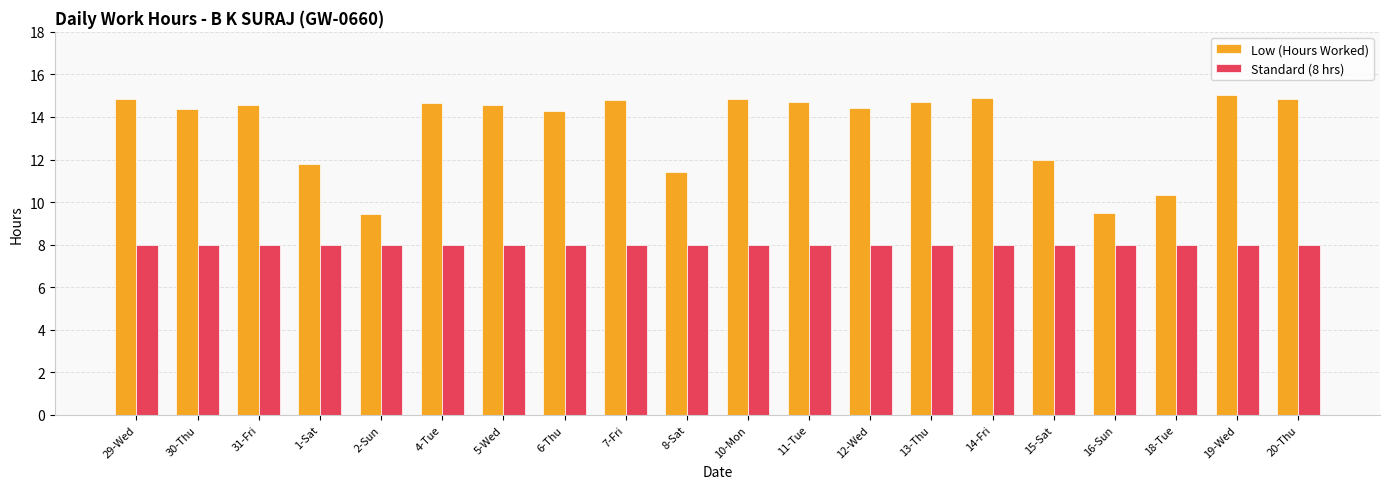

Rank the series by their average value, from highest to lowest.

Low (Hours Worked), Standard (8 hrs)